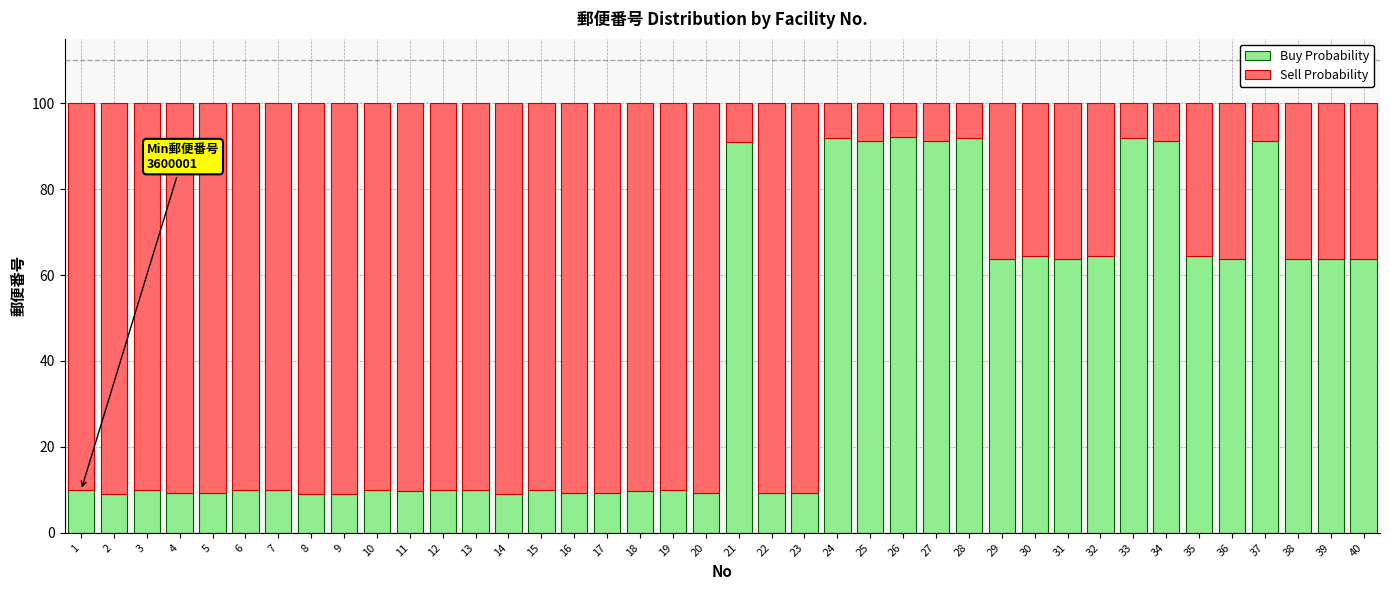

What is the maximum value for Buy Probability?

92.0